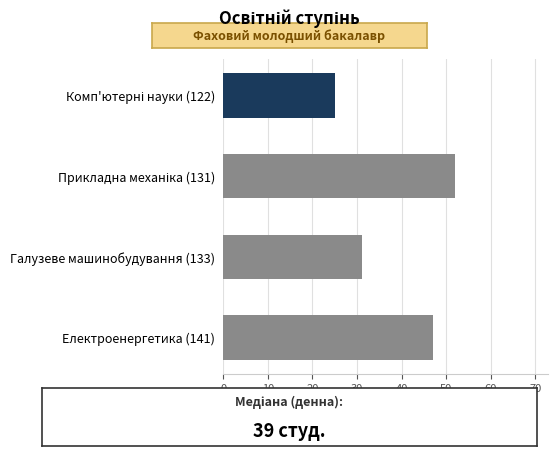

True or false: the data shows 42 at Галузеве машинобудування (133).

False